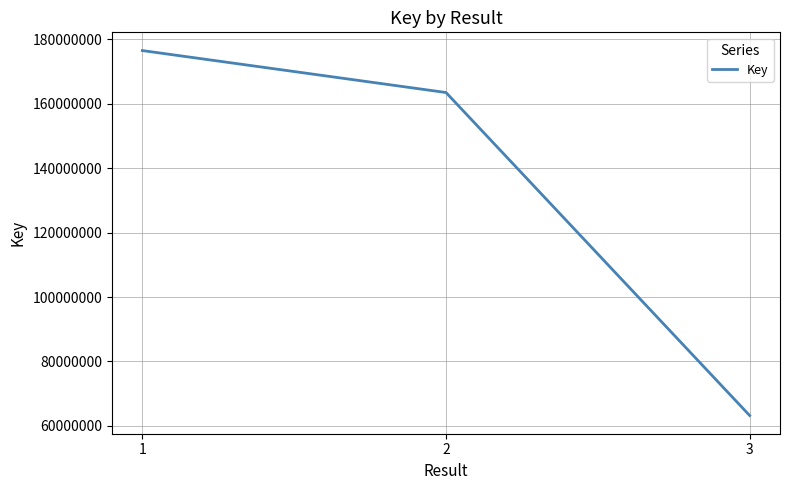

What is the smallest value displayed?

63229160